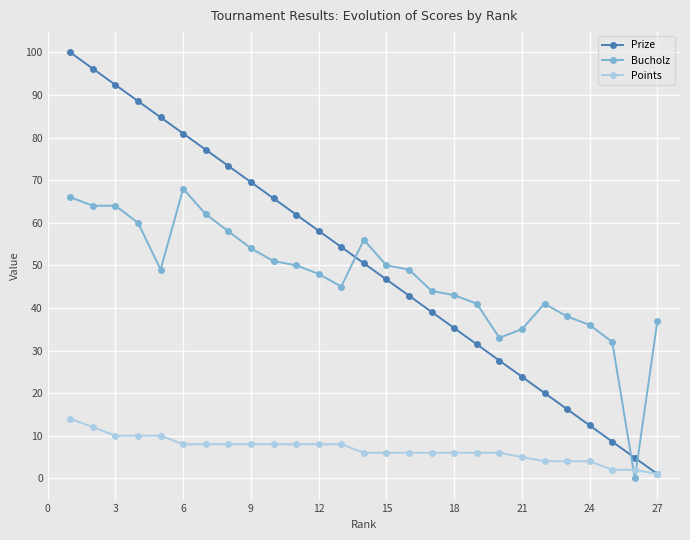

What is the greatest value displayed?

100.0